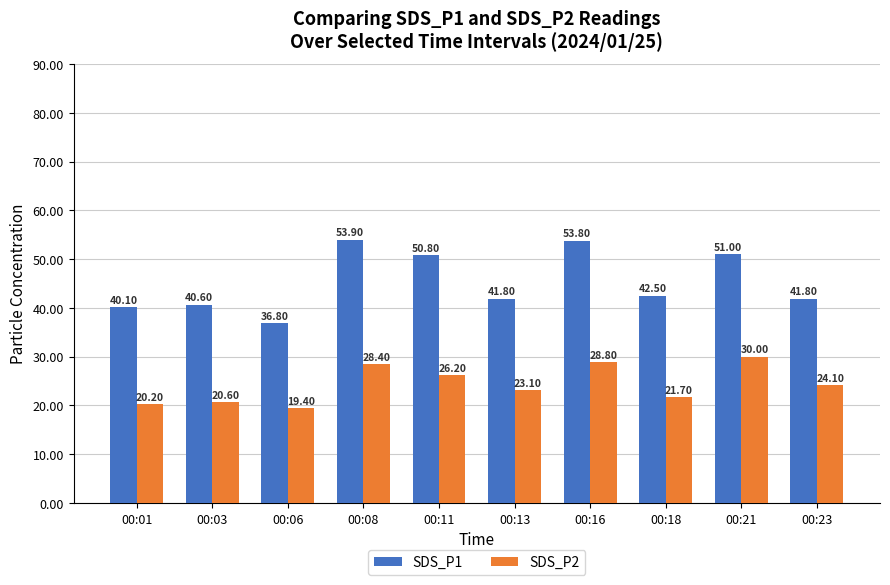

What are all the series names shown in the legend?

SDS_P1, SDS_P2